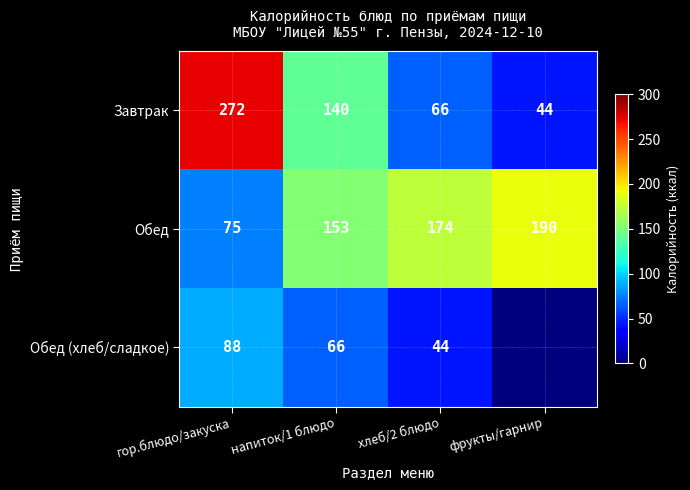

The Обед series shows 54 at напиток/1 блюдо. True or false?

False